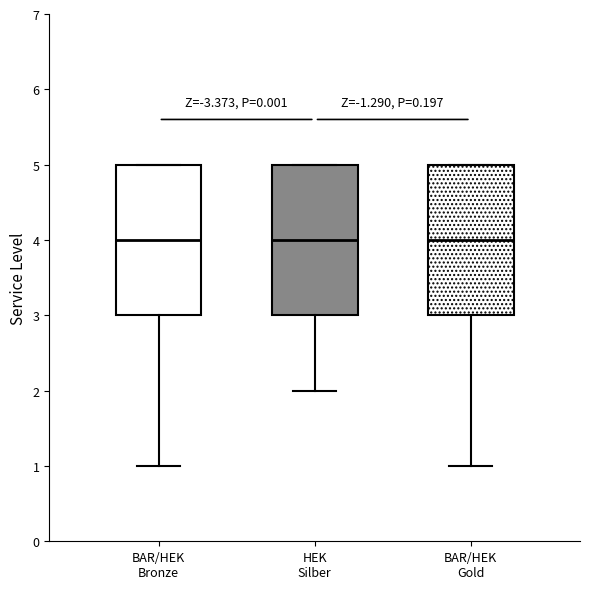

Reading left to right, transcribe this box plot: for each box, give where its median line is, the range the box spans, and where its two whiskers end, as read against the y-axis. The values are not printed on the chart, so give them approximately, as read against the axis.

BAR/HEK Bronze: median 4, box 3 to 5, whiskers 1 to 5
HEK Silber: median 4, box 3 to 5, whiskers 2 to 5
BAR/HEK Gold: median 4, box 3 to 5, whiskers 1 to 5